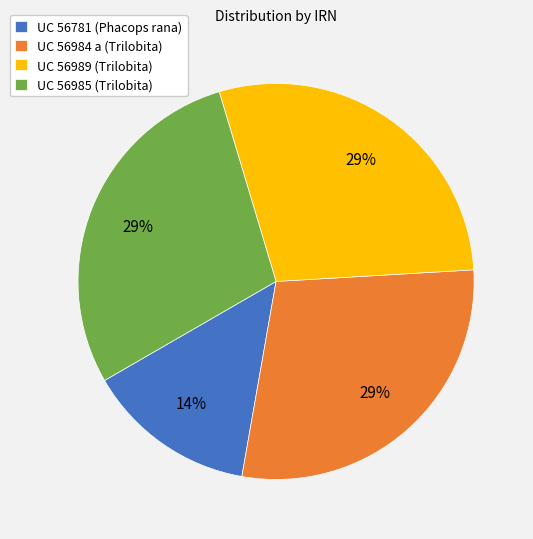

What is the smallest slice in the pie chart?

UC 56781 (Phacops rana)